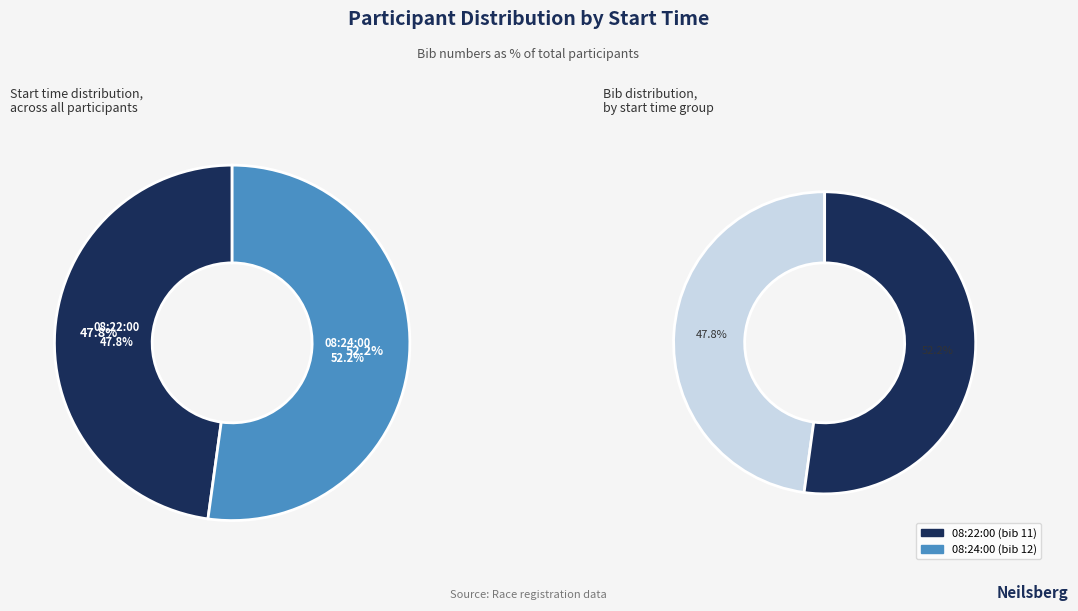

Rank the categories by value from highest to lowest.

08:24:00, 08:22:00